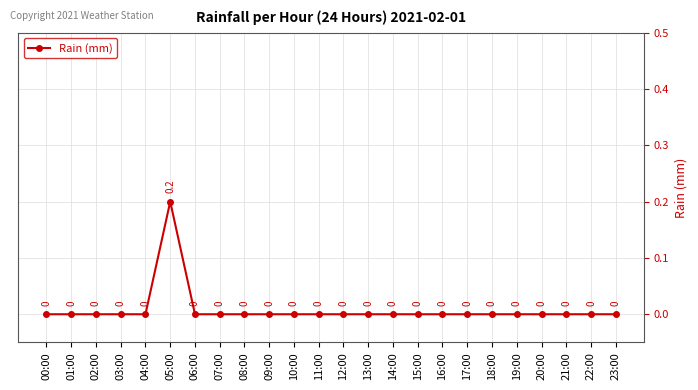

How many categories are shown in the chart?

24